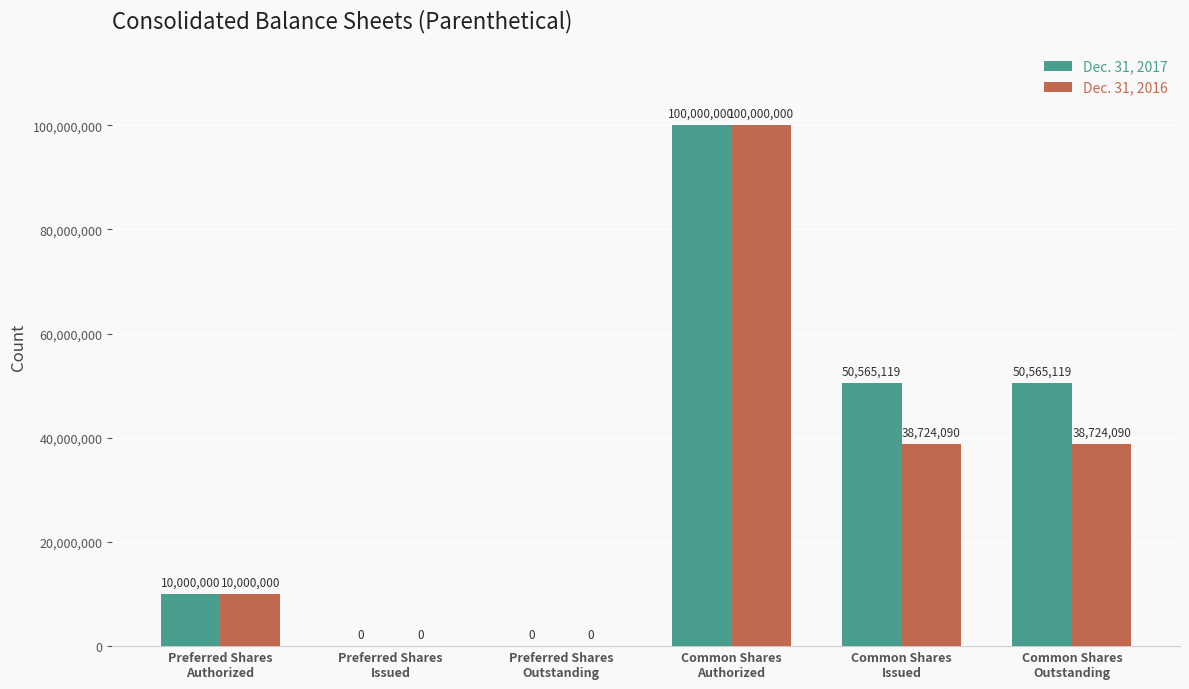

Which series has the largest total across all categories?

Dec. 31, 2017